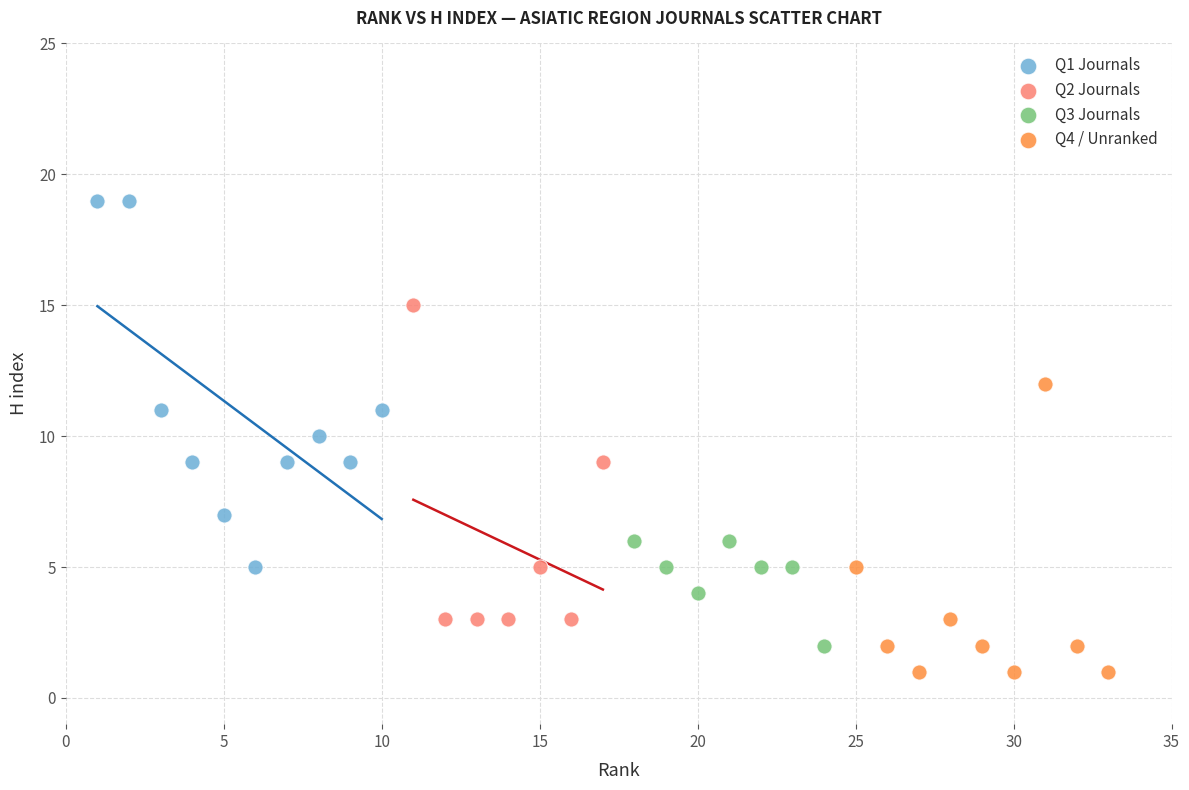

Which series reaches the maximum Y coordinate?

Q1 Journals